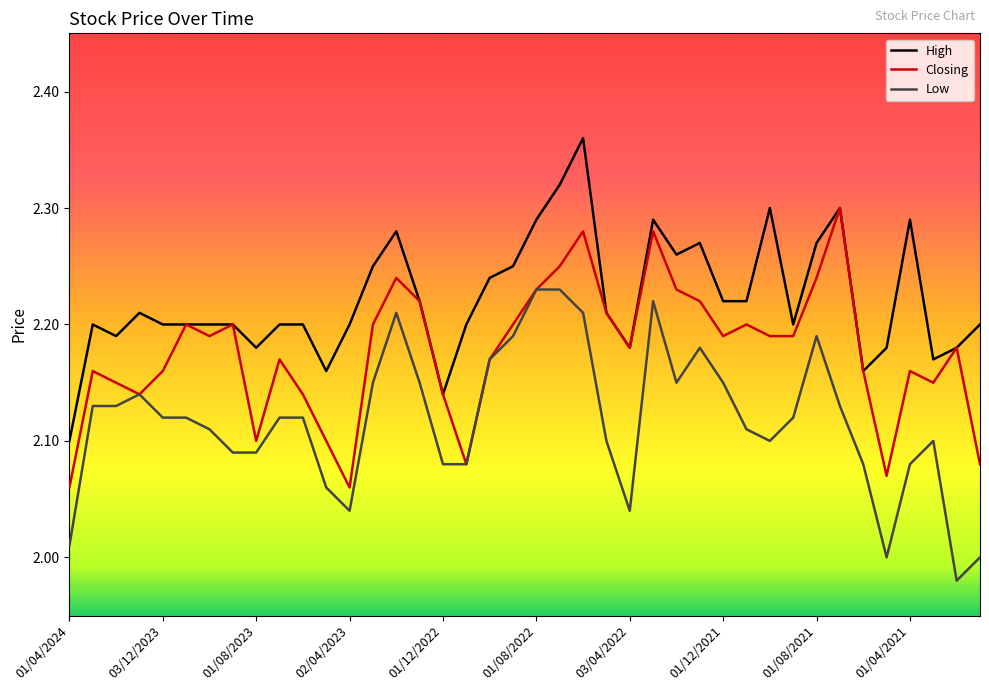

Does the chart display data point markers on the line(s)?

No